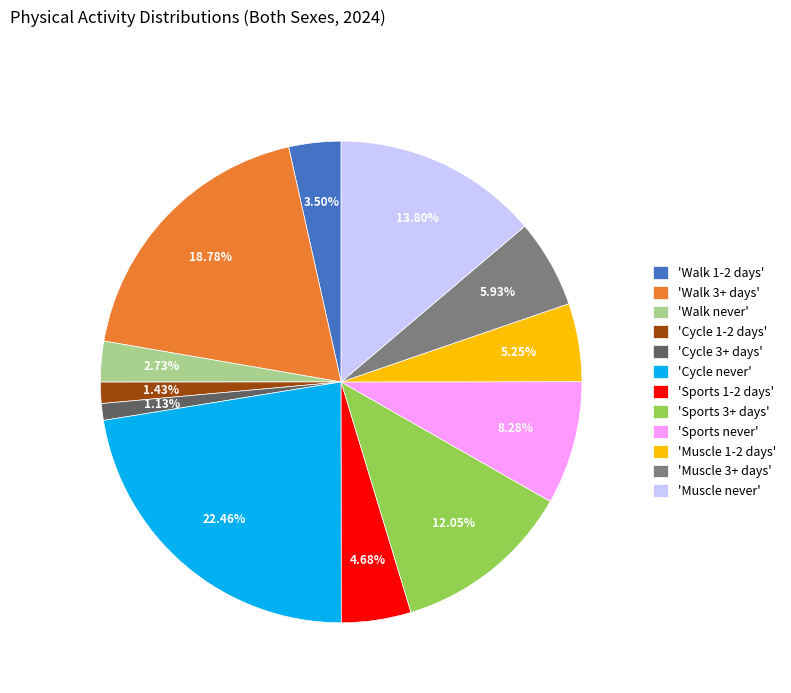

Do 'Muscle 3+ days' and 'Cycle 1-2 days' together represent more than half of the pie?

No